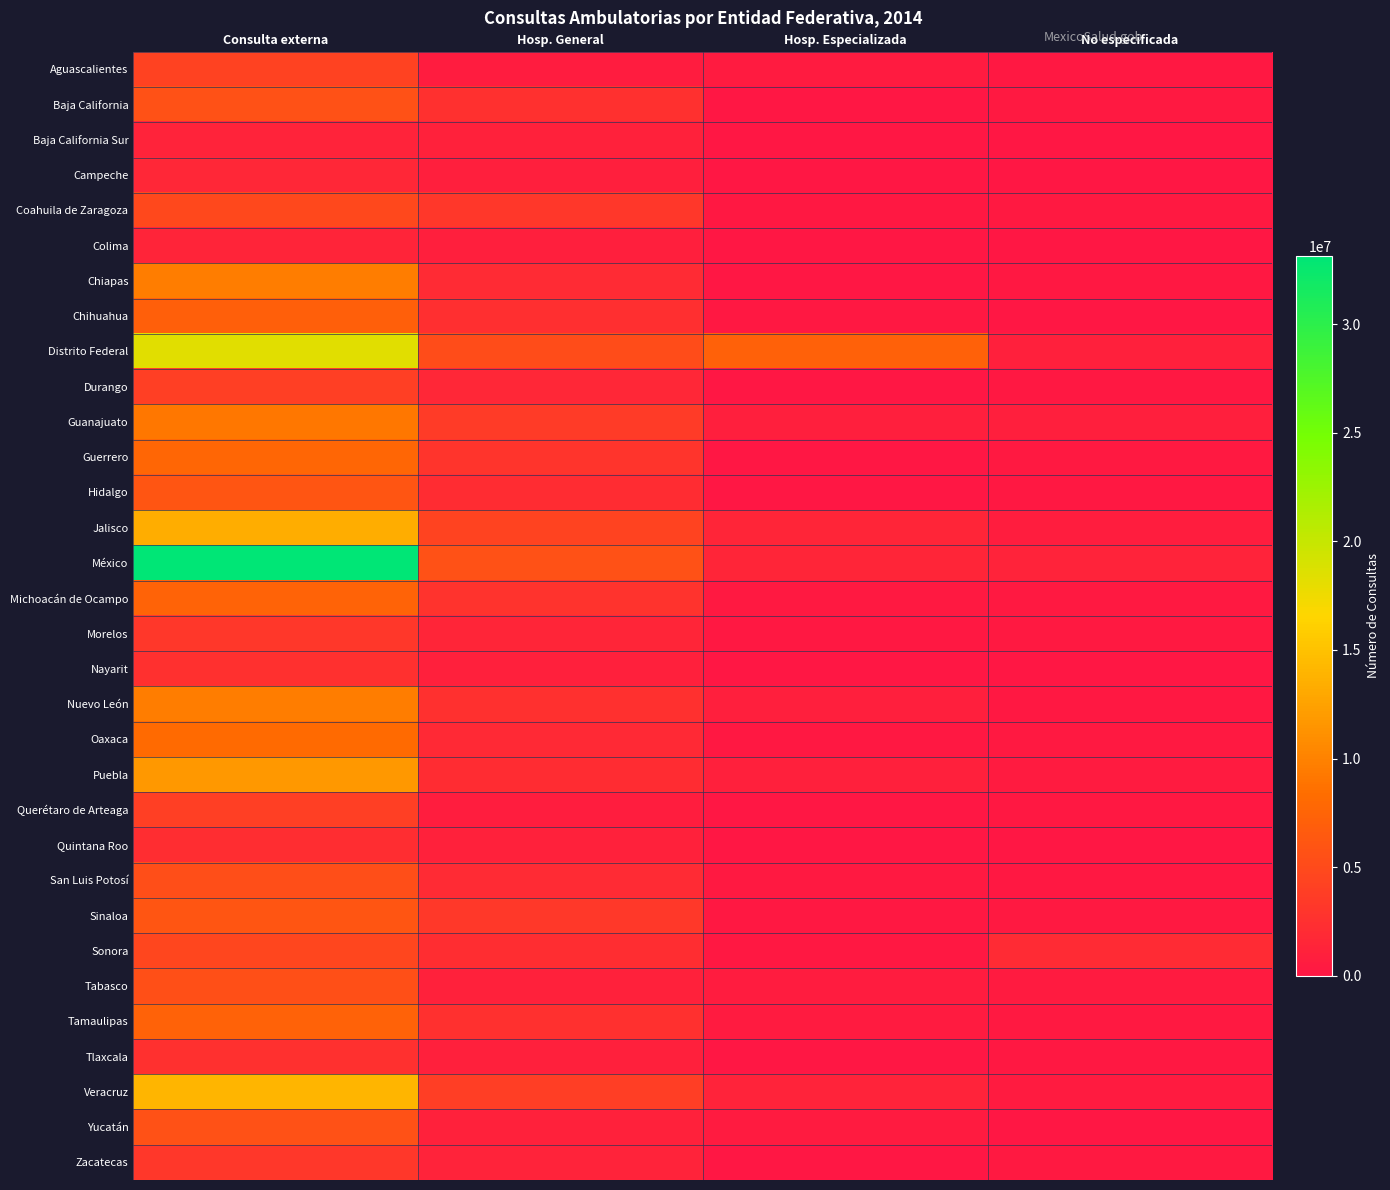

Which series has the largest total across all categories?

México